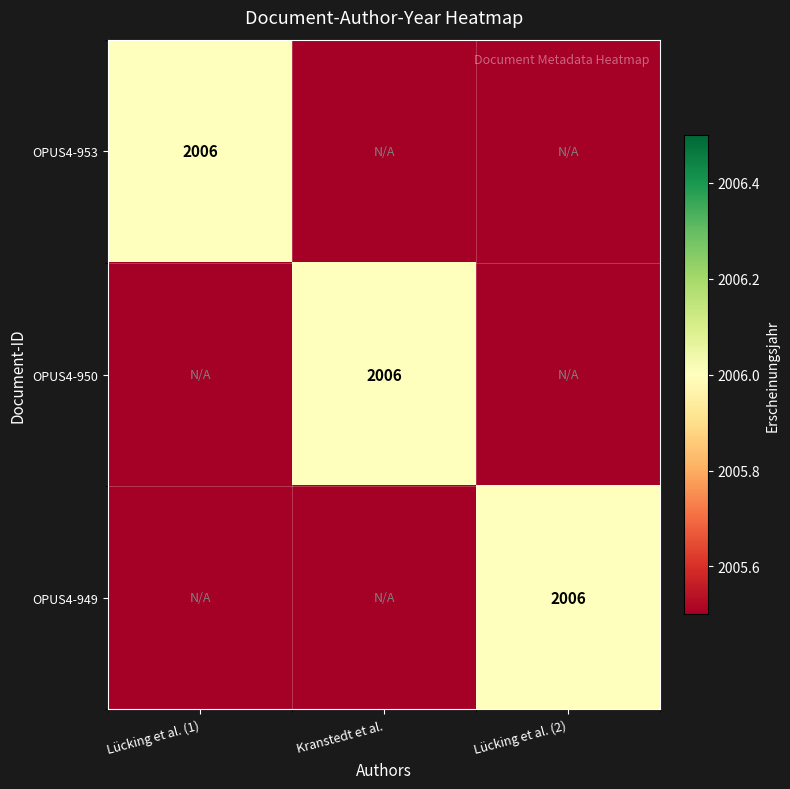

The value of OPUS4-953 at Lücking et al. (1) is 1164. True or false?

False